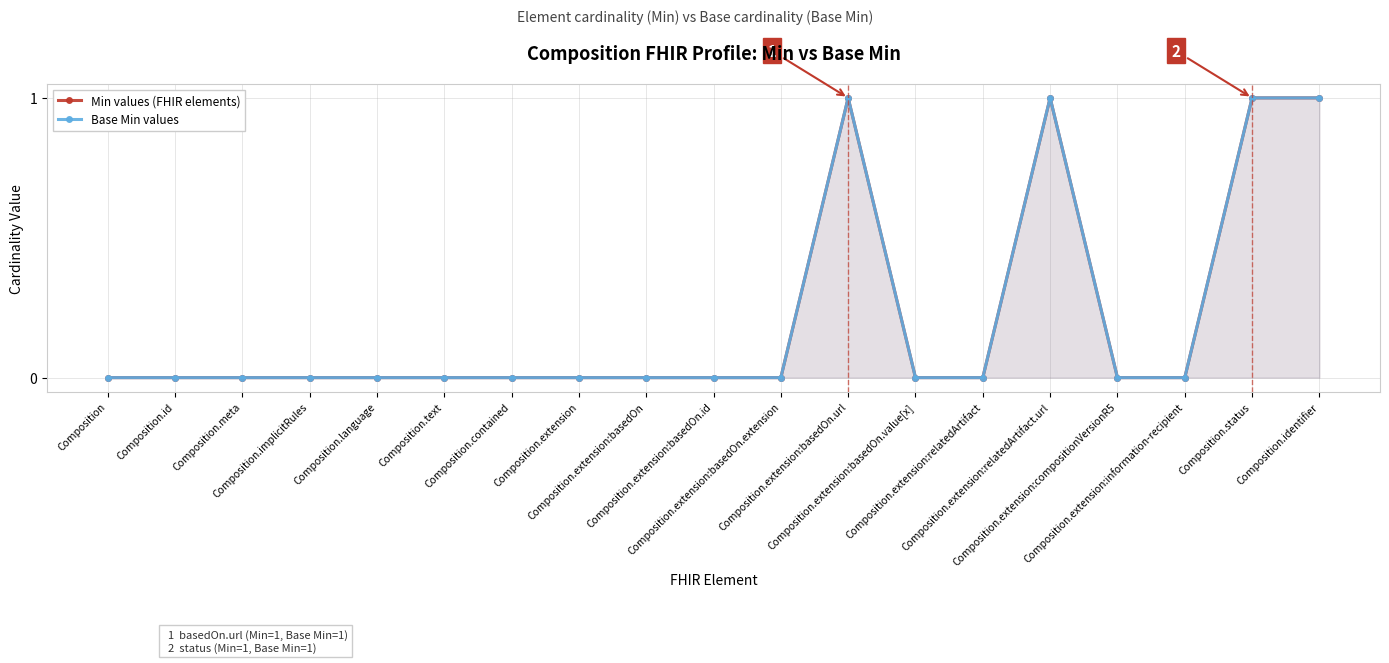

Reading left to right, what are all the values shown in this chart?

Min values (FHIR elements): 0	0	0	0	0	0	0	0	0	0	0	1	0	0	1	0	0	1	1
Base Min values: 0	0	0	0	0	0	0	0	0	0	0	1	0	0	1	0	0	1	1